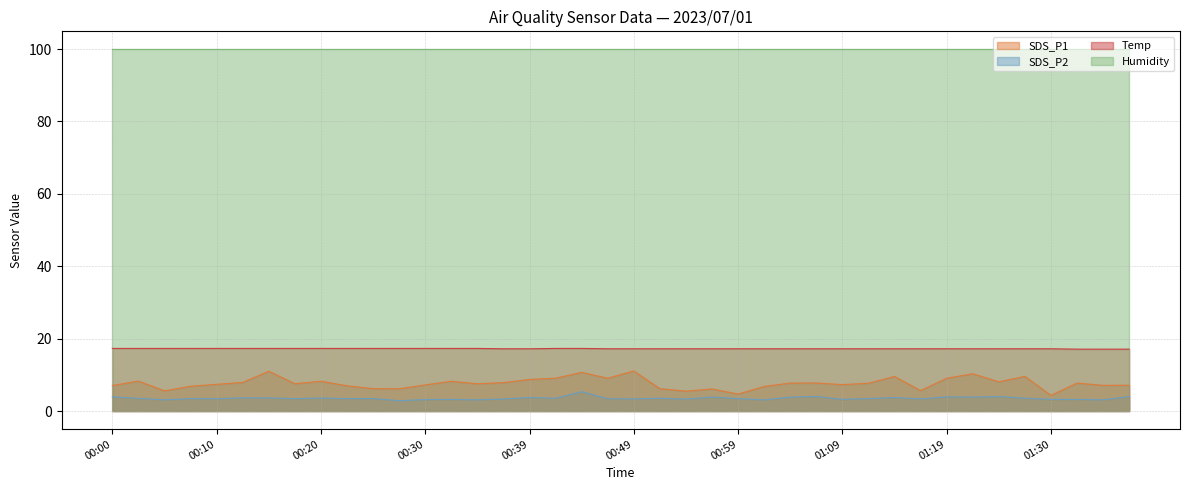

True or false: SDS_P1 and SDS_P2 cross at least once.

False